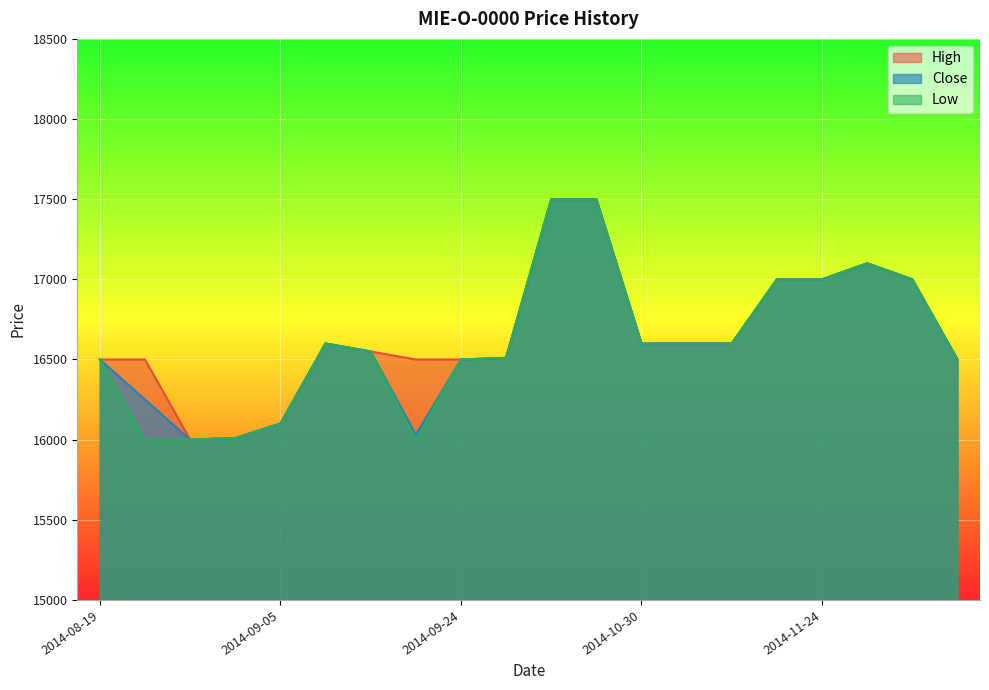

At how many categories does at least one series exceed 16692?

6